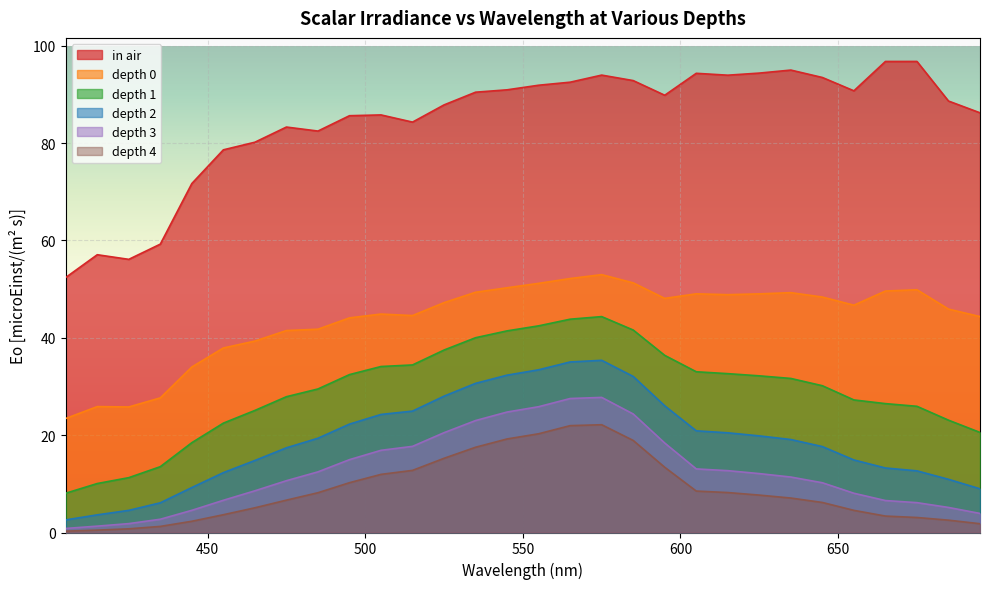

Rank the categories by in air value from lowest to highest.

405, 425, 415, 435, 445, 455, 465, 485, 475, 515, 495, 505, 695, 525, 685, 595, 535, 655, 545, 555, 565, 585, 645, 615, 575, 605, 625, 635, 665, 675